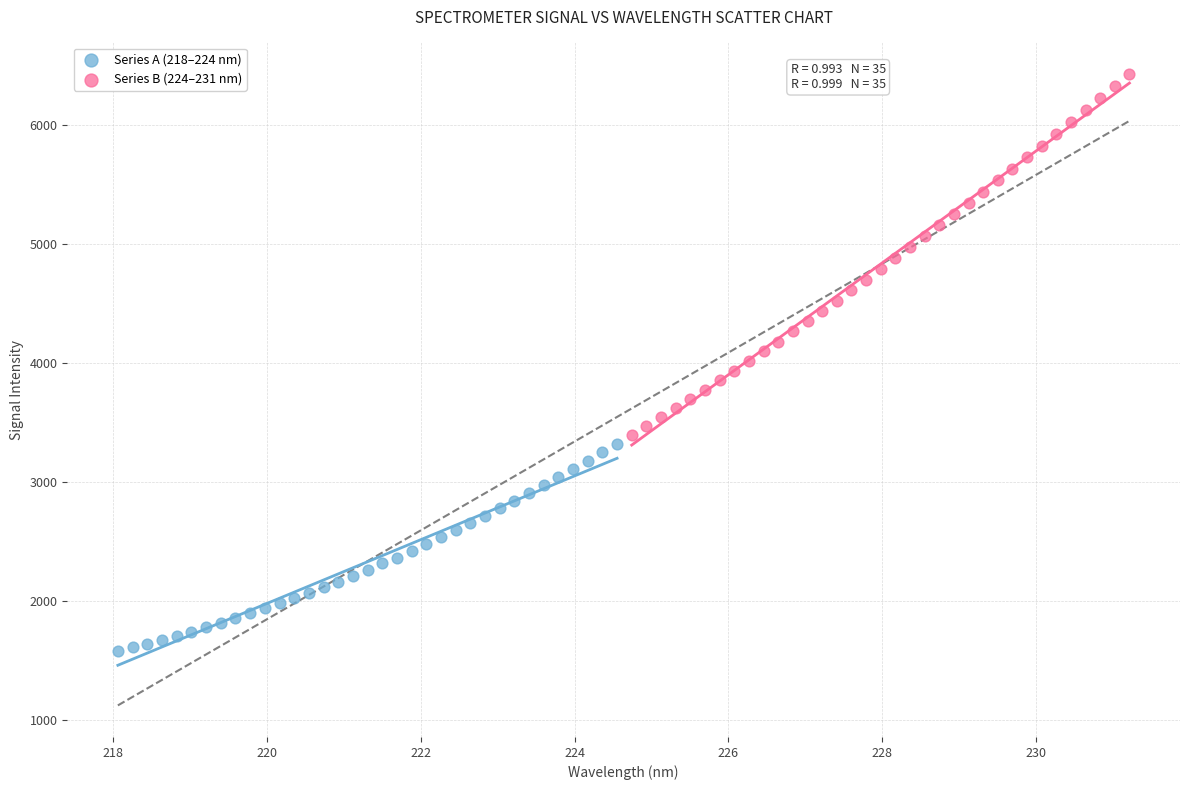

Which series has the largest Y range (max minus min)?

Series B (224–231 nm)